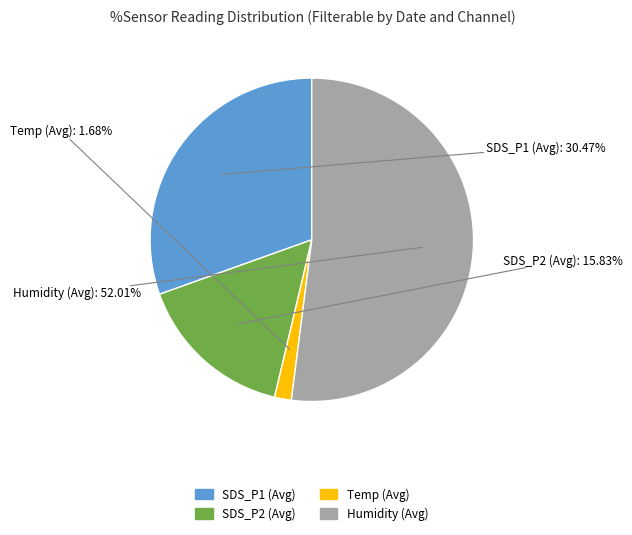

True or false: SDS_P2 (Avg) accounts for 16% of the total.

True